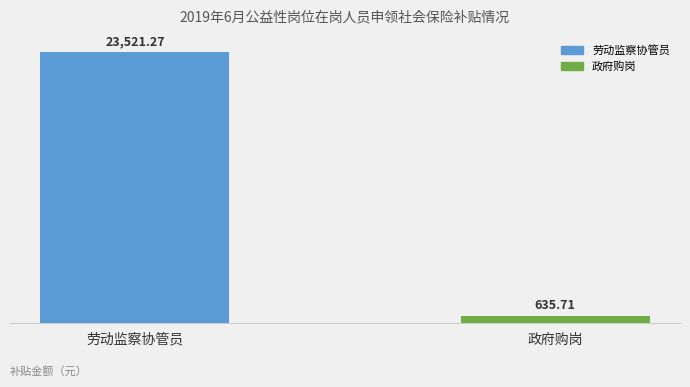

What is the label of the 2nd bar from the right?

劳动监察协管员